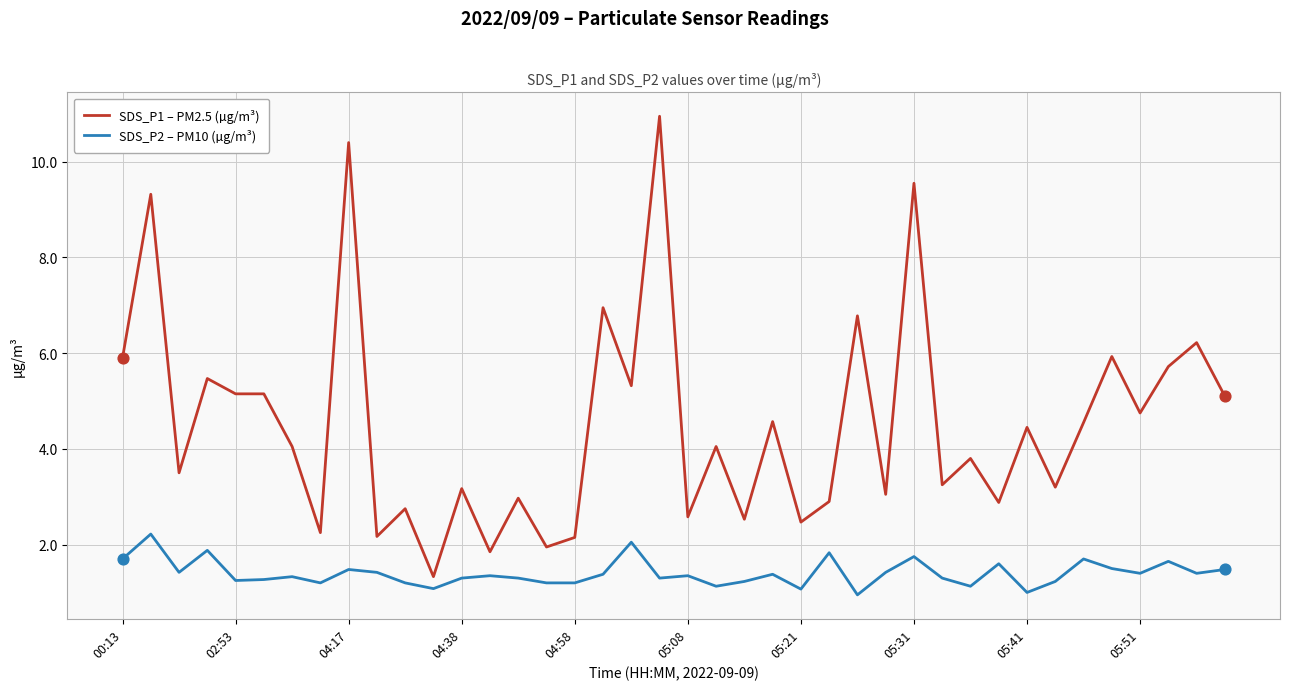

What are all the series names shown in the legend?

SDS_P1 – PM2.5 (µg/m³), SDS_P2 – PM10 (µg/m³)